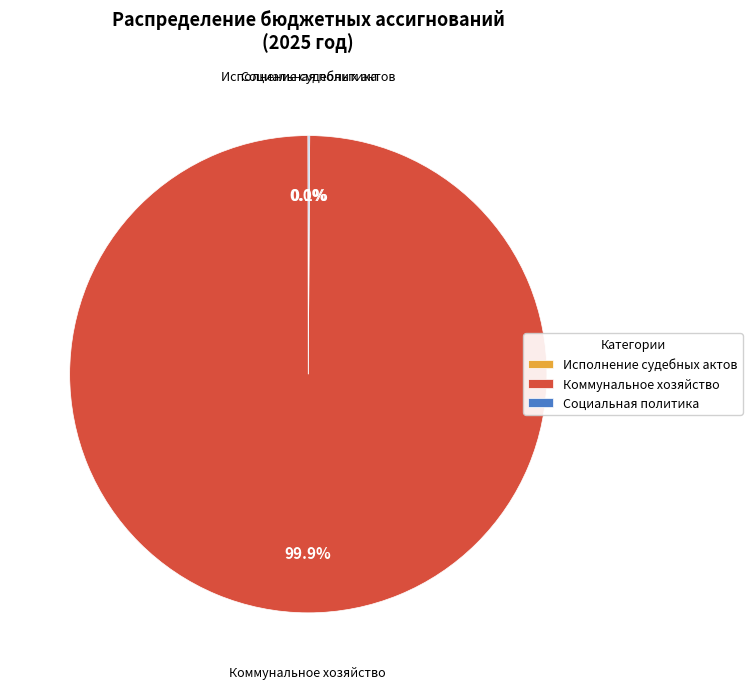

Which slice represents more than half of the pie?

Коммунальное хозяйство